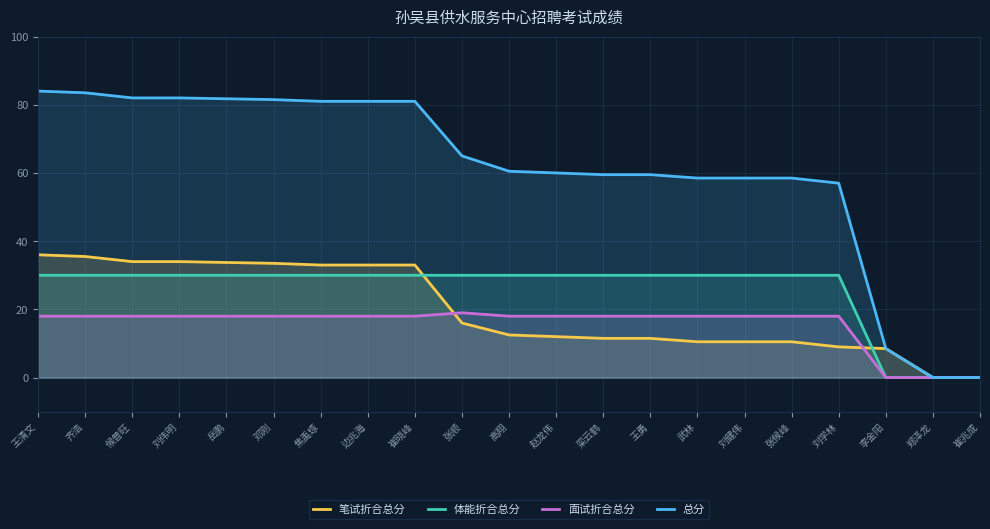

Which has a higher value, 刘健伟 or 郑泽龙?

刘健伟